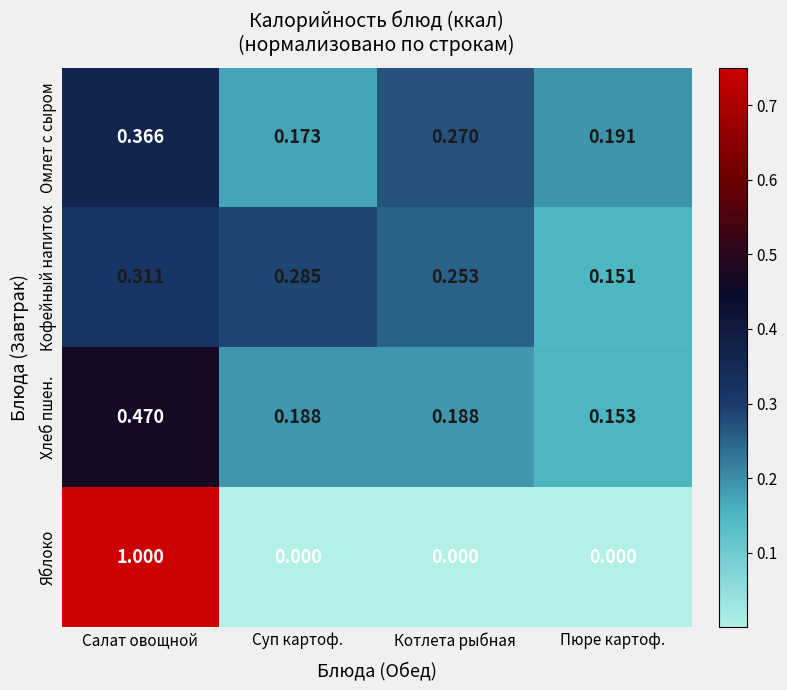

Which category has the highest value in the Кофейный напиток series?

Салат овощной